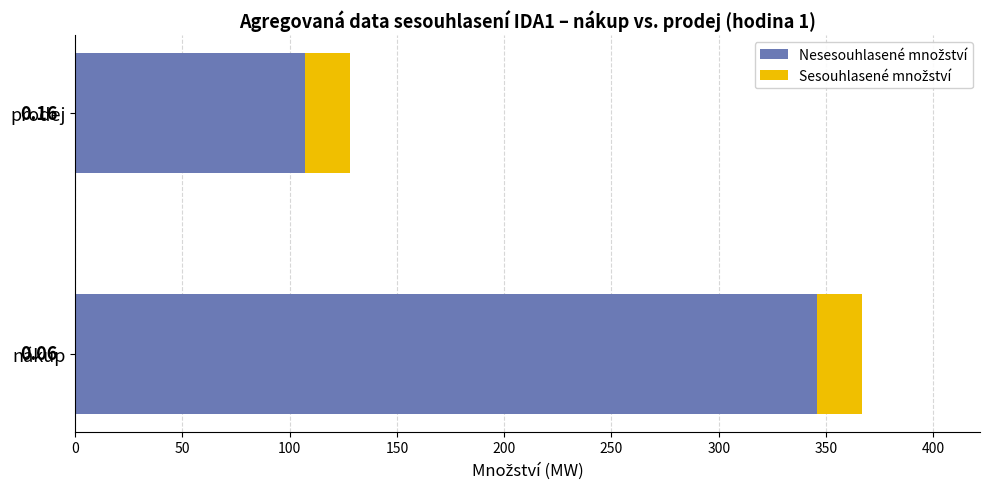

Count the number of categories in the chart.

2